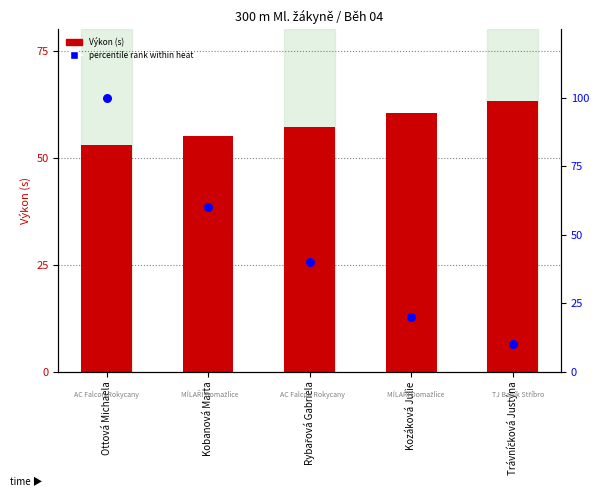

Is the value of Výkon (s) at Rybařová Gabriela greater than the value of percentile rank within heat at Kobanová Marta?

No